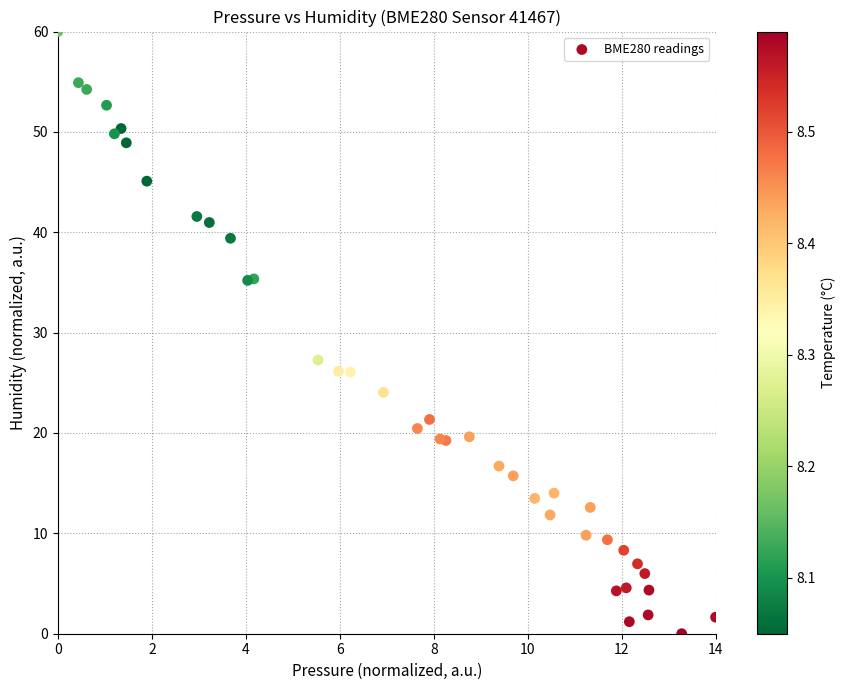

What Y value in the scatter plot is closest to 30?

27.3